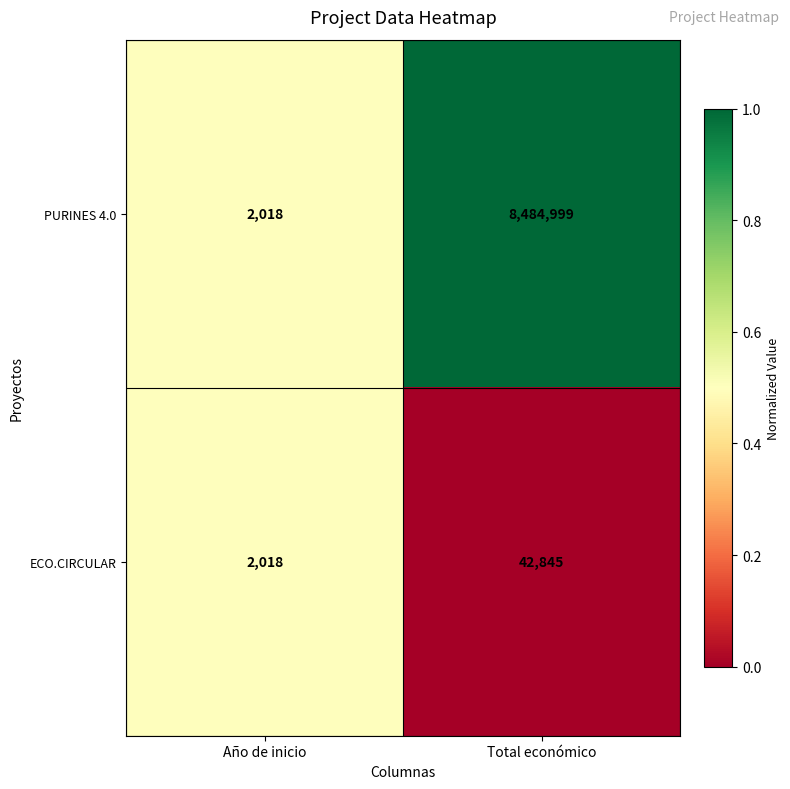

What is the difference between the highest and lowest values at Total económico?

8442154